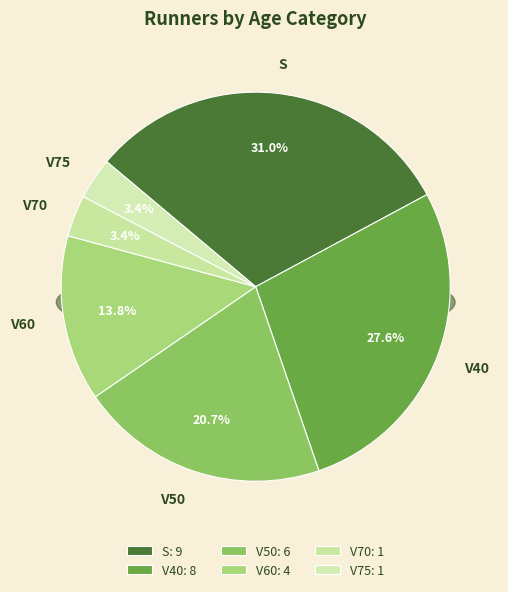

To the nearest percent, what portion does V50 represent?

21%